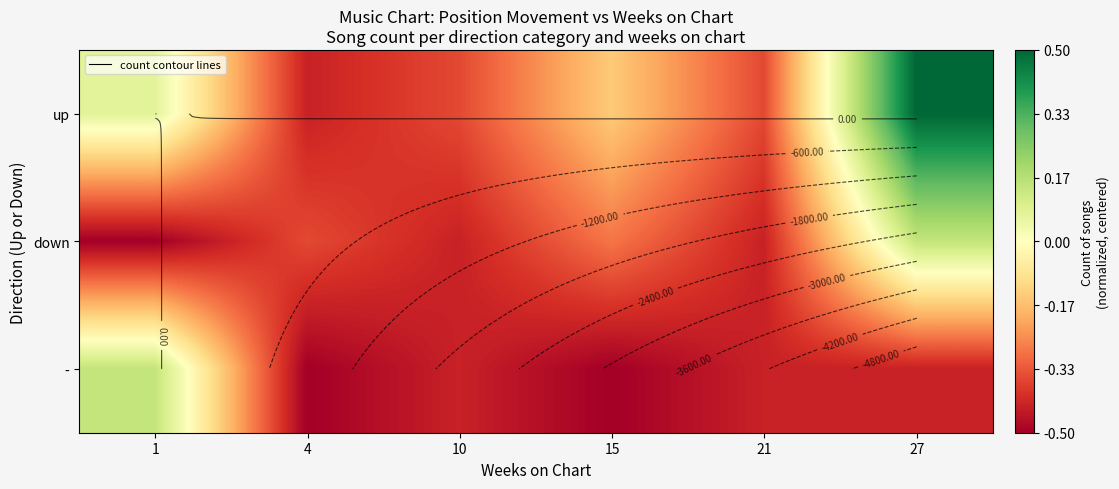

At which category is the sum across all series the highest?

27